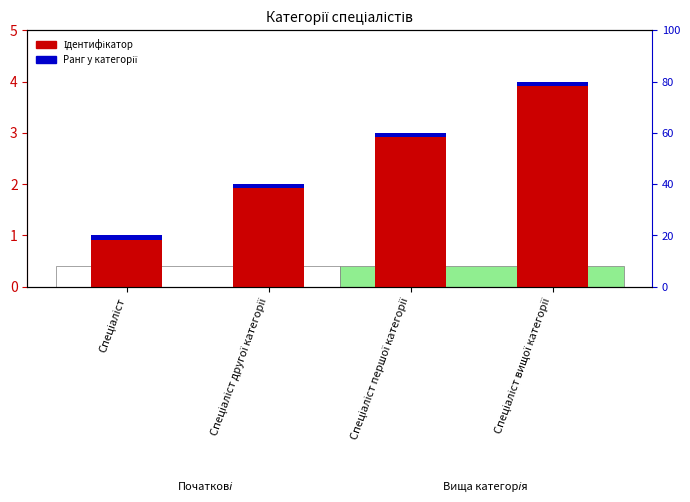

Rank the categories by value from lowest to highest.

Спеціаліст, Спеціаліст другої категорії, Спеціаліст першої категорії, Спеціаліст вищої категорії